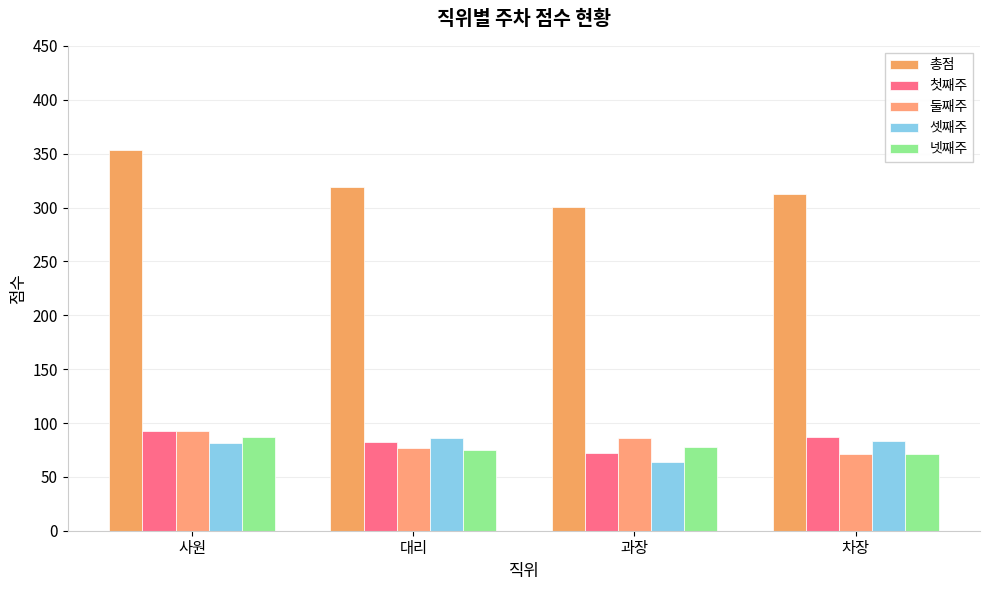

How many bars are there in each group?

5